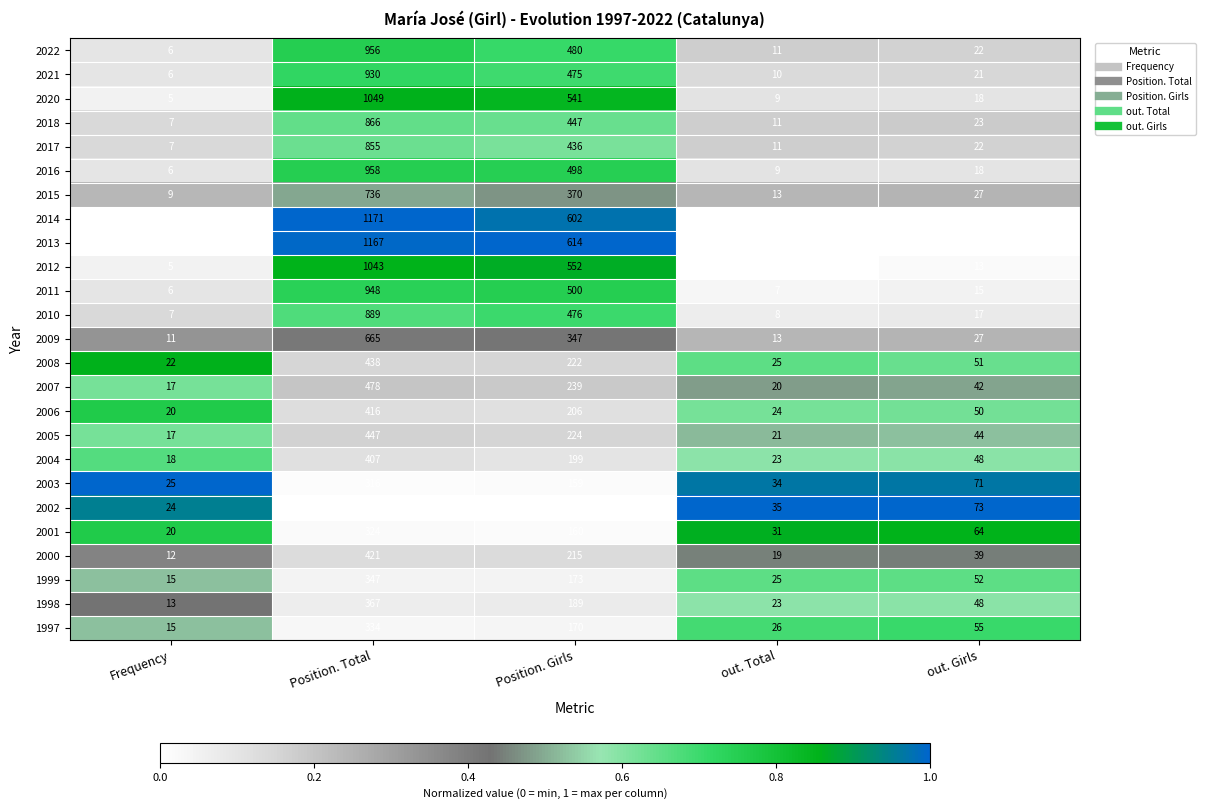

True or false: 2000 has a value of 215 at Position. Girls.

True